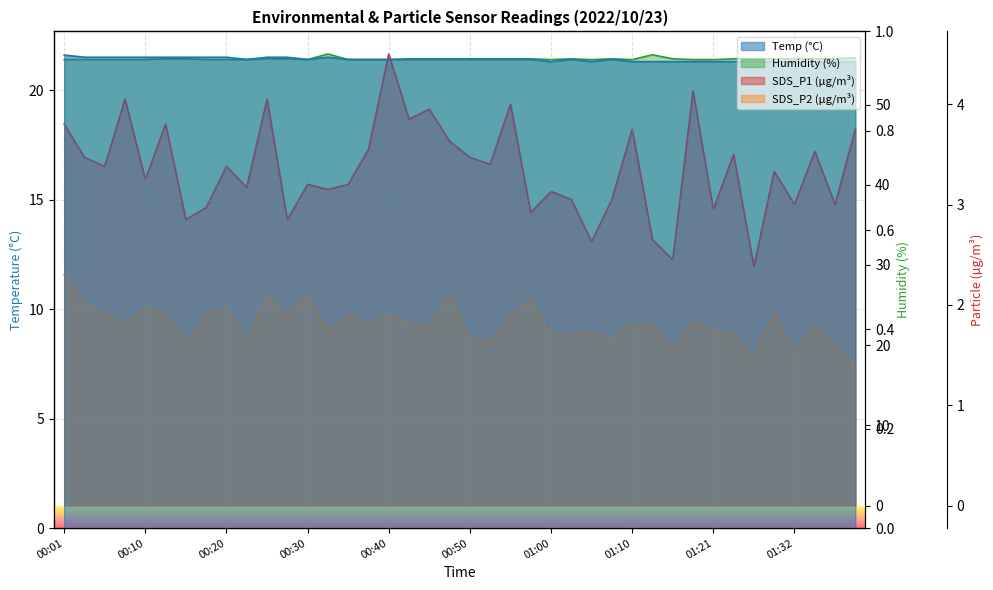

Which series has the widest spread of values?

SDS_P1